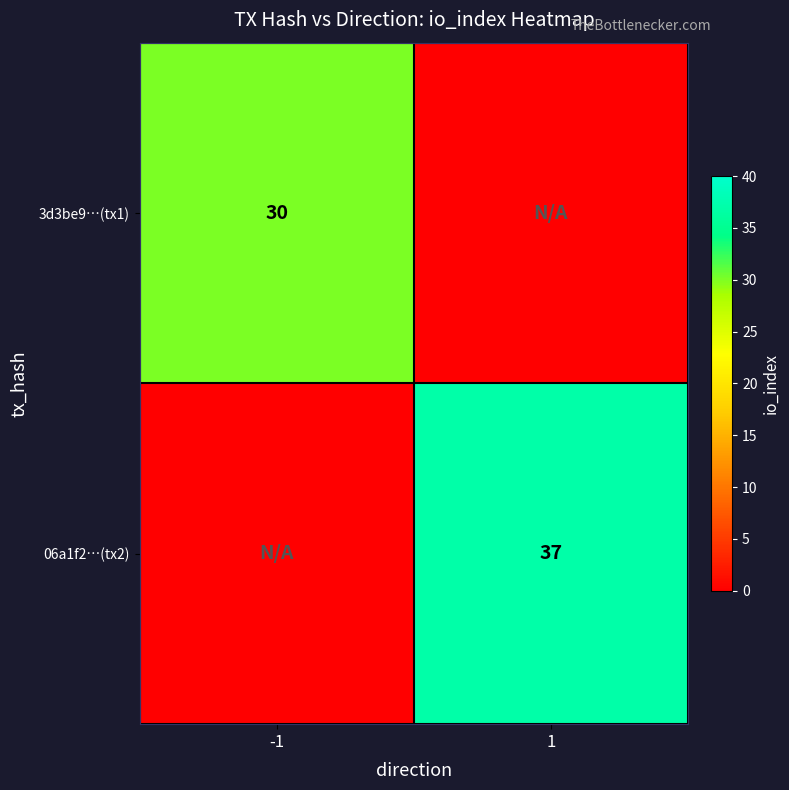

Is it true that 06a1f2…(tx2) equals 37 at 1?

True